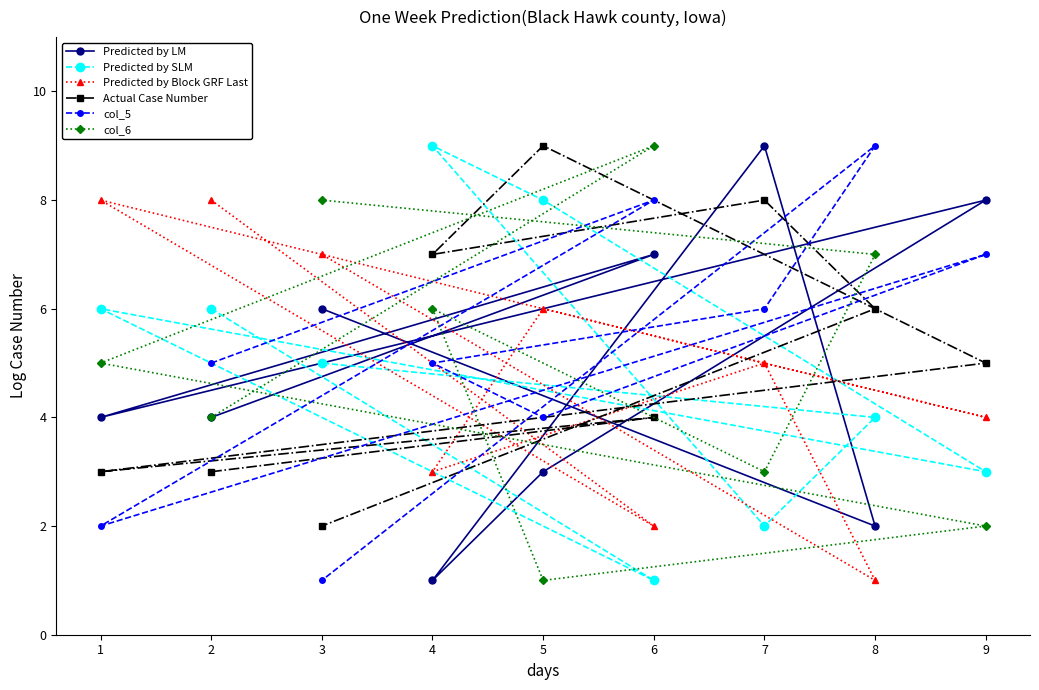

The value of col_6 at 1 is 5. True or false?

True